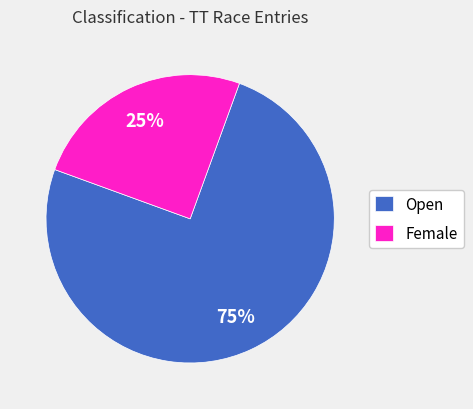

Which slice is the smallest?

Female